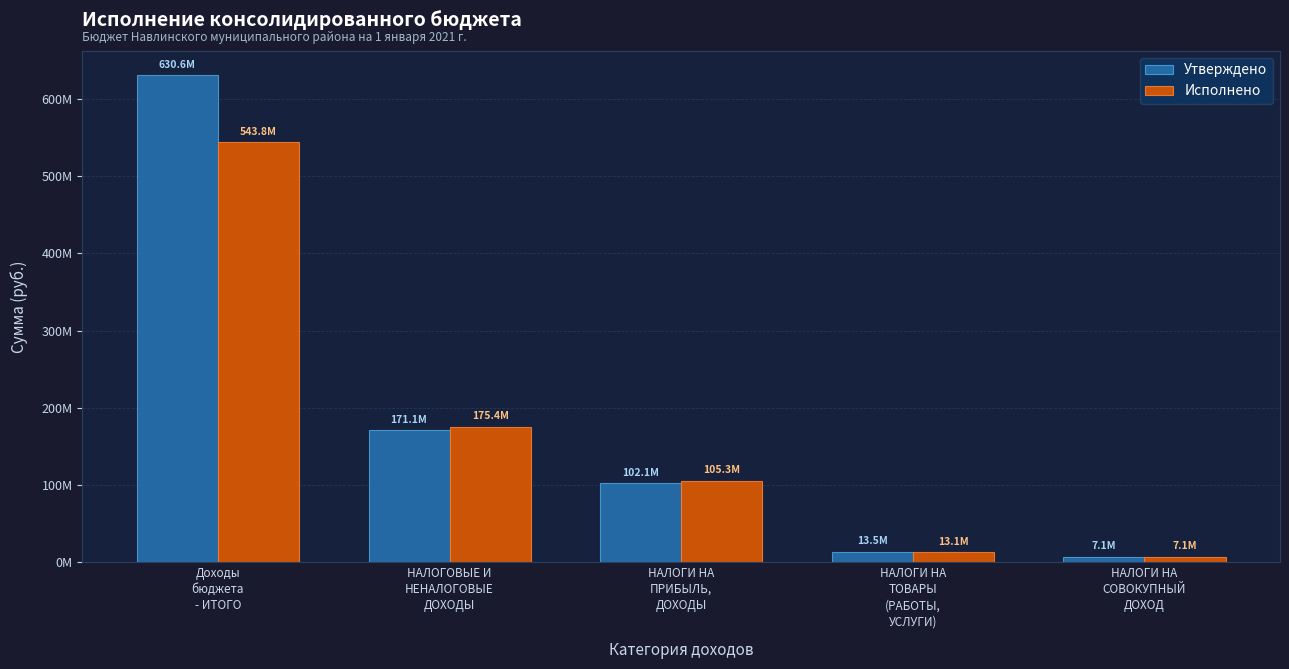

Which series has the widest spread of values?

Утверждено